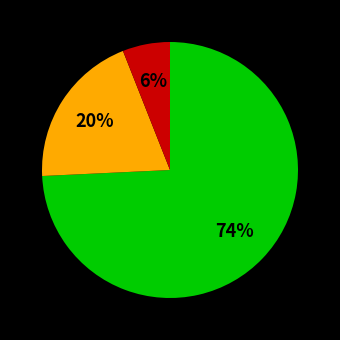

To the nearest percent, what is the average slice percentage?

33%